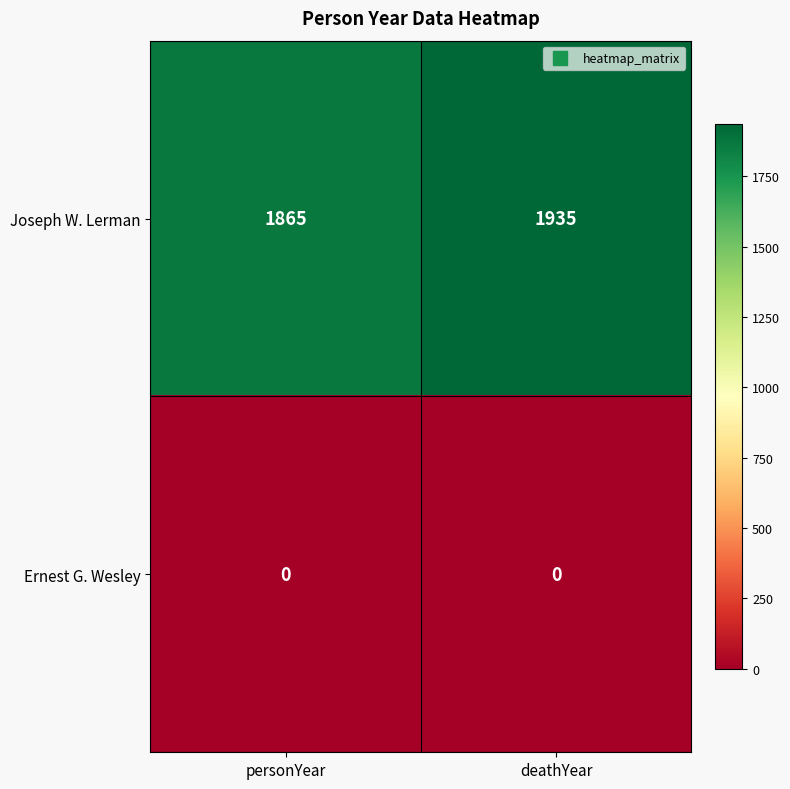

Count the number of categories in the chart.

2